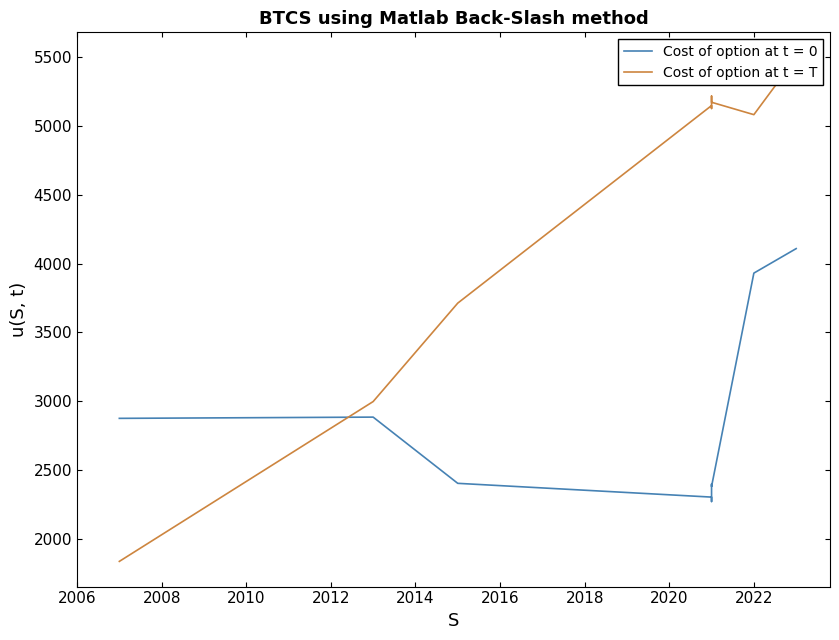

How many points are higher than both their immediate neighbors (excluding endpoints)?

2